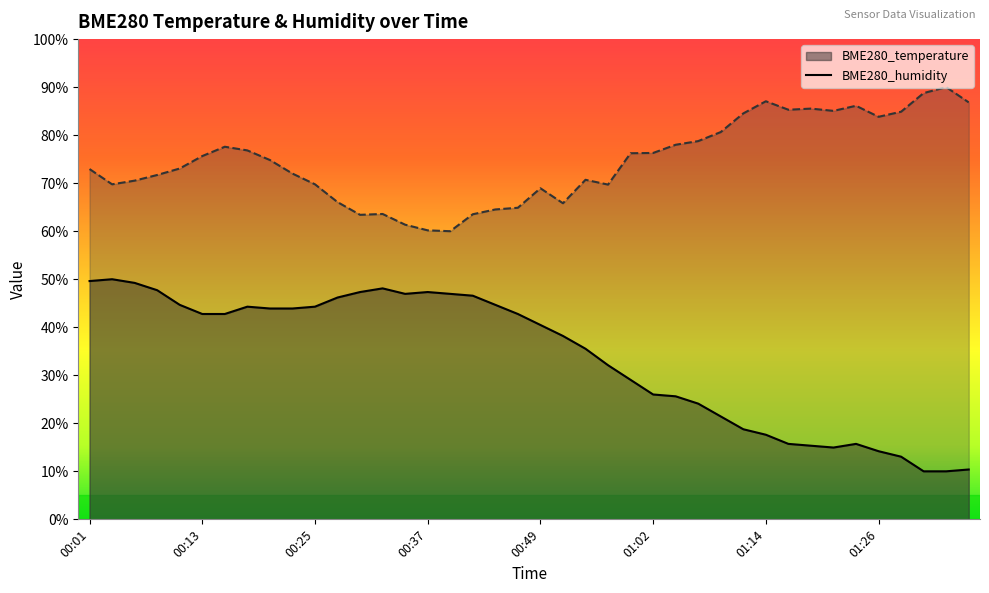

List the series in order of their peak value, highest first.

BME280_humidity, BME280_temperature